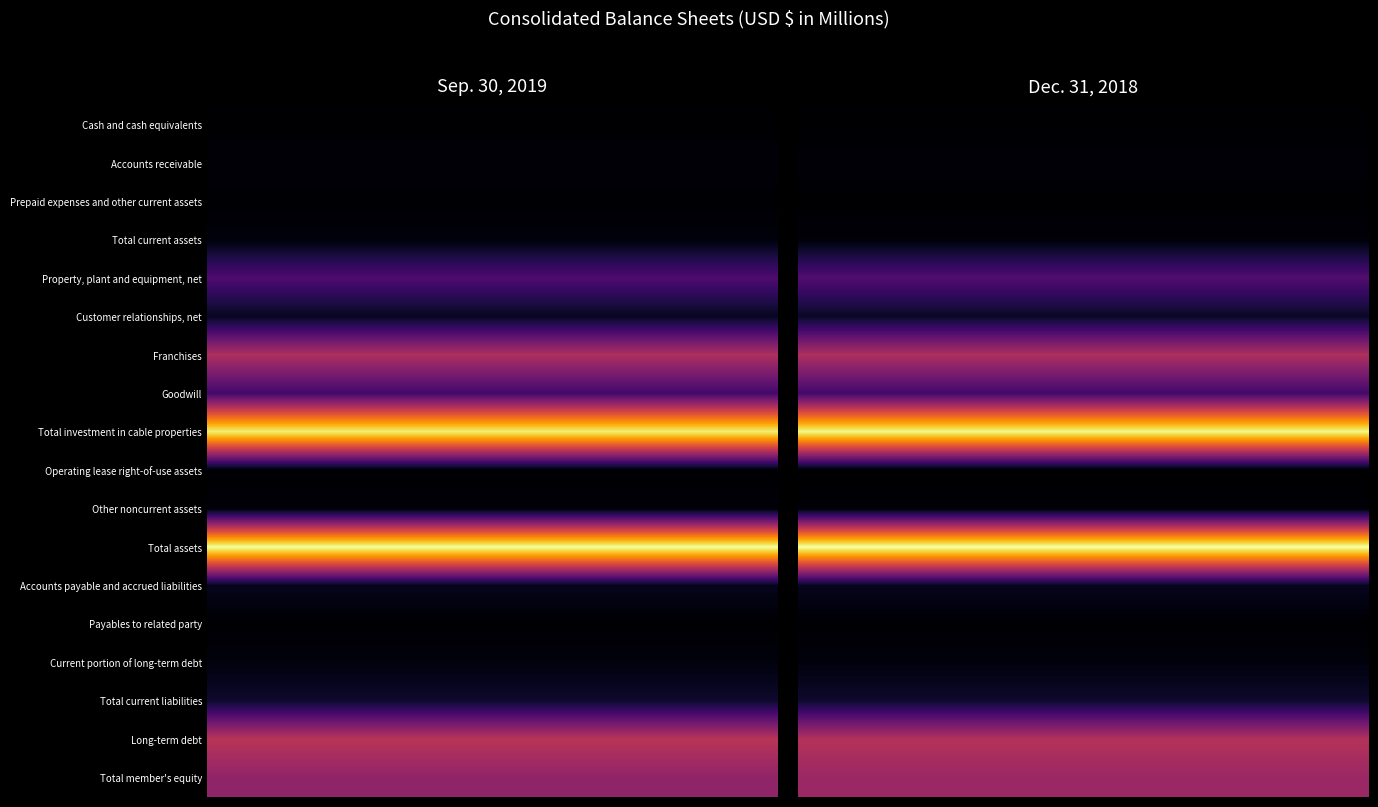

What is the difference between the Total assets values at 0 and 1?

1088